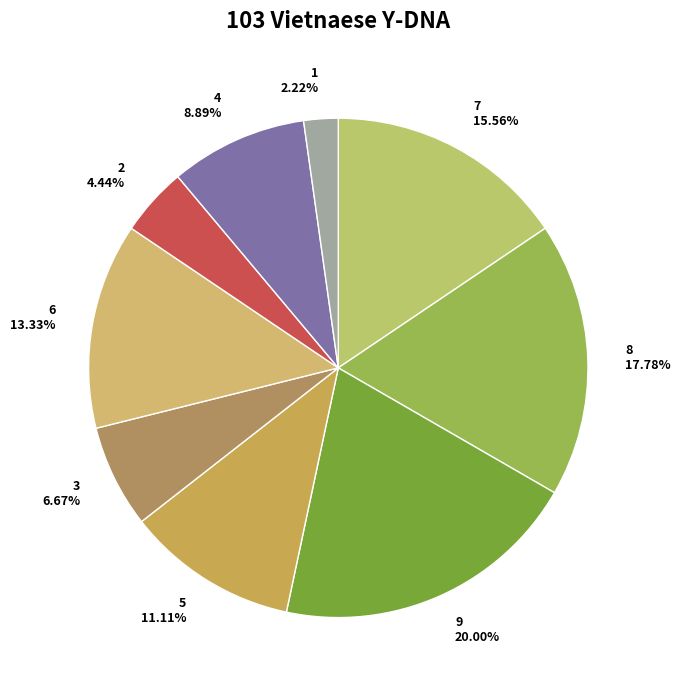

To the nearest percent, what percentage of the pie is 9?

20%